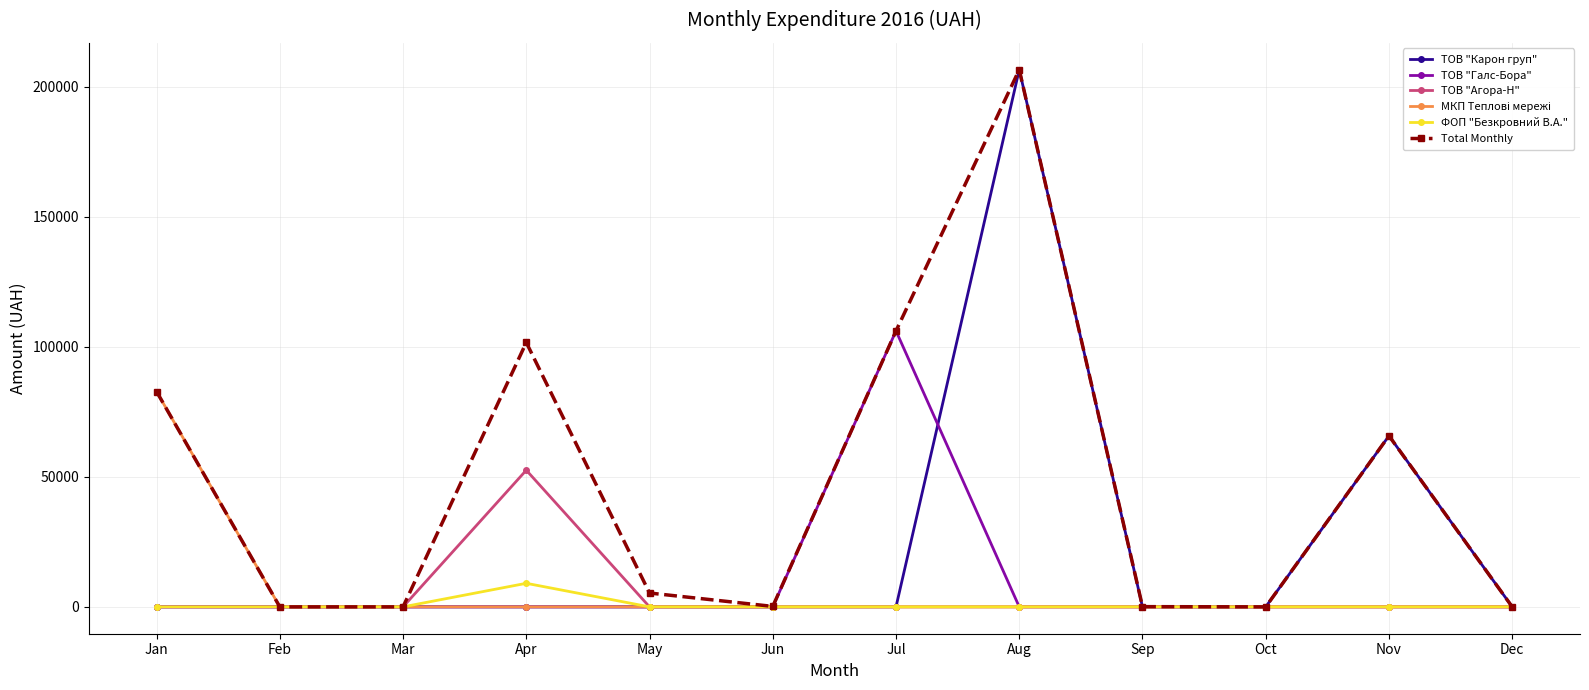

What is the spread (max minus min) of values at Apr?

101691.3